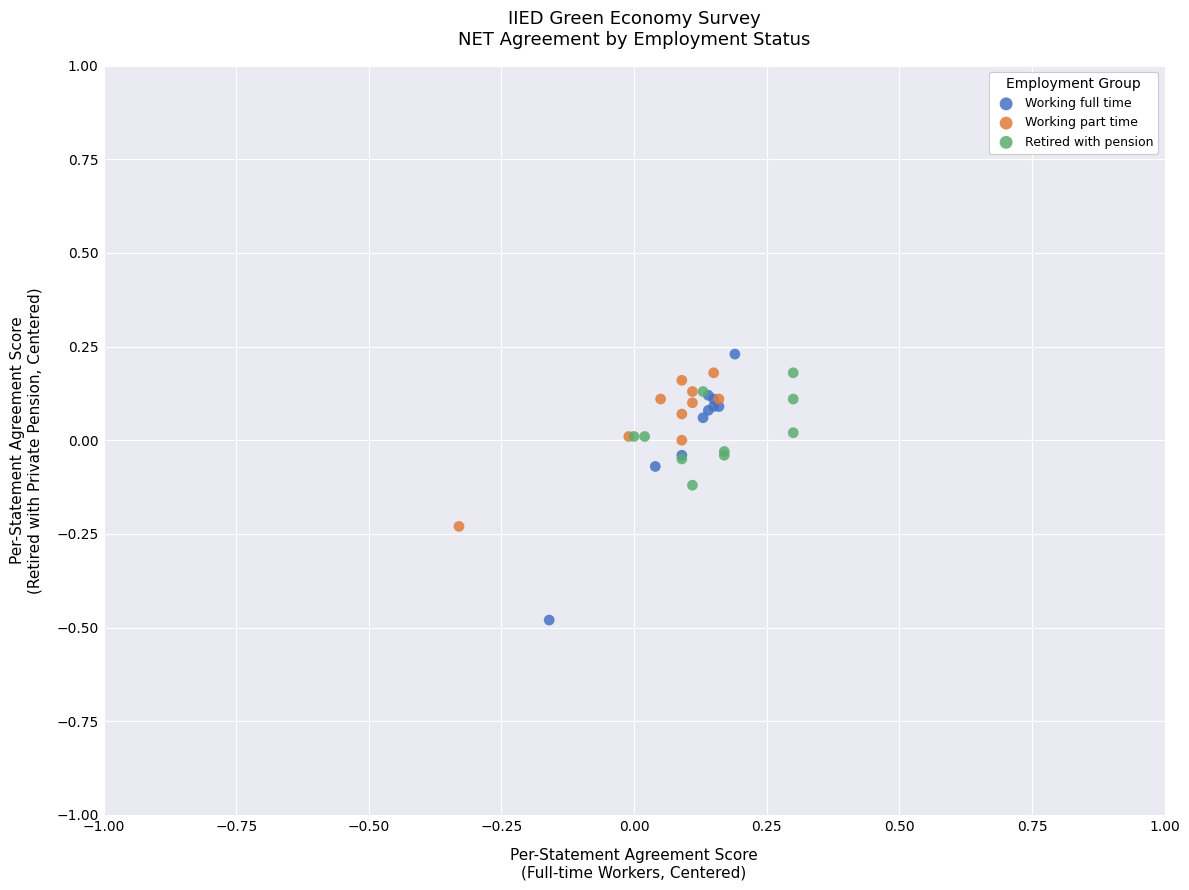

Which series contains the lowest Y value?

Working full time